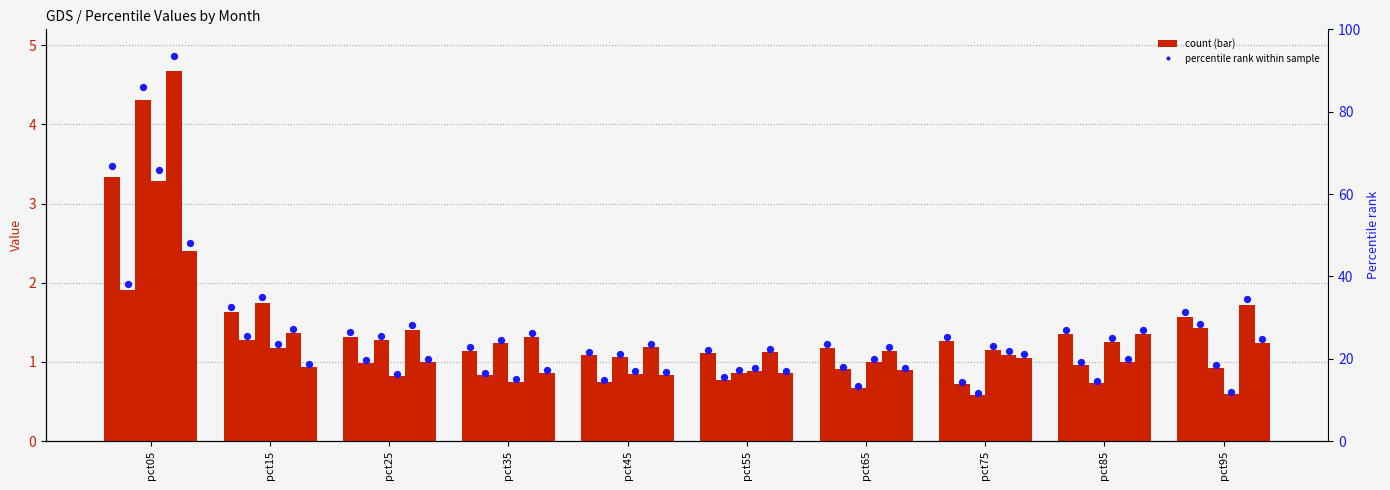

At how many categories does at least one series exceed 88?

1